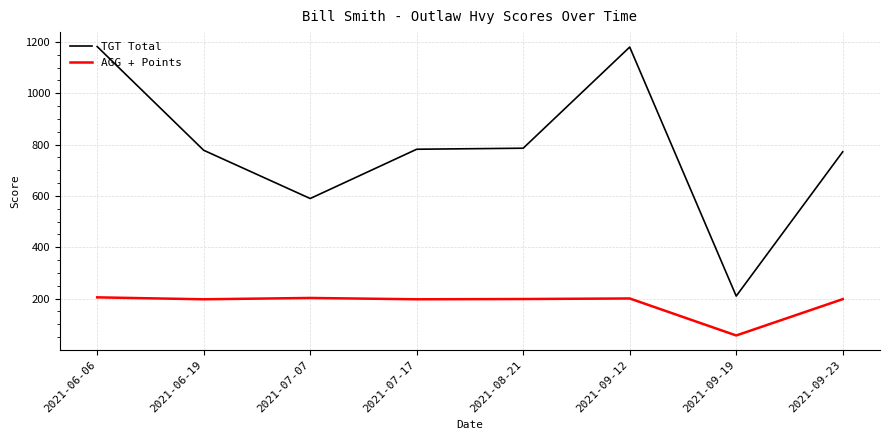

Rank the series by their average value, from highest to lowest.

TGT Total, AGG + Points